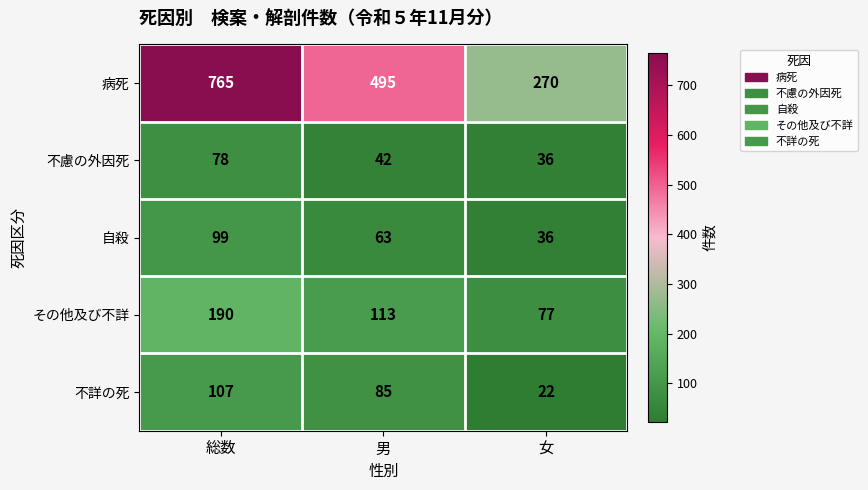

How many 病死 values are between 270 and 765?

3